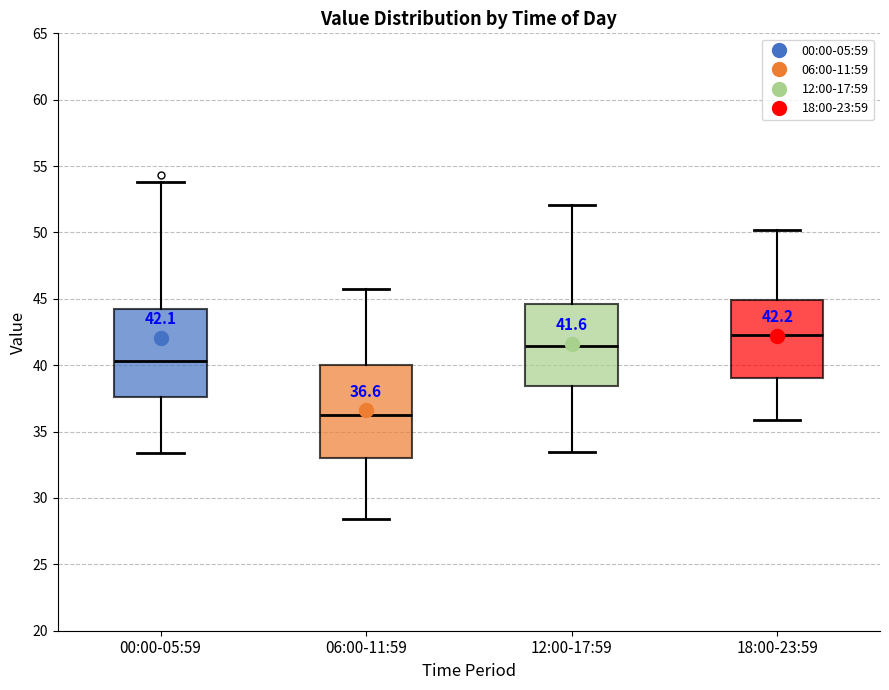

Which box's median line is the lowest?

06:00-11:59